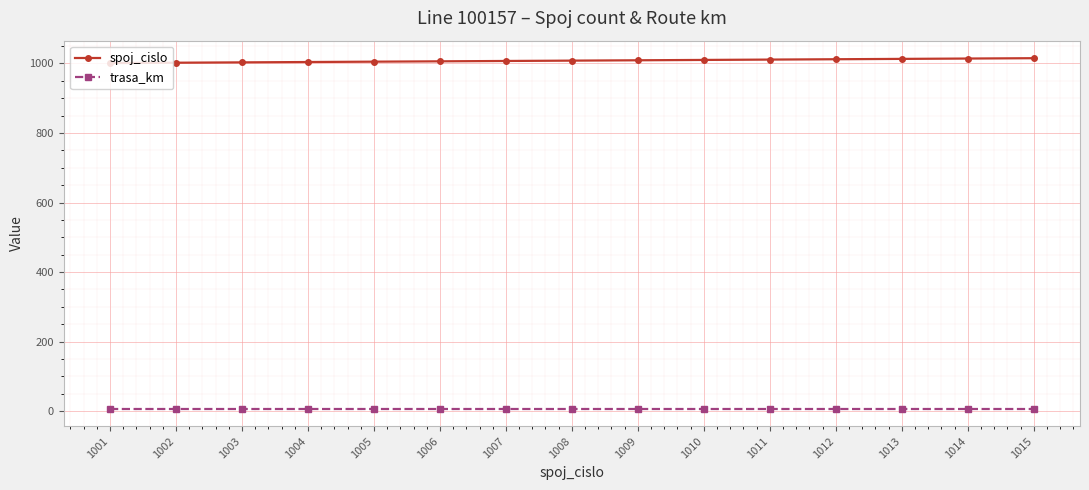

At how many categories does at least one series exceed 264?

15